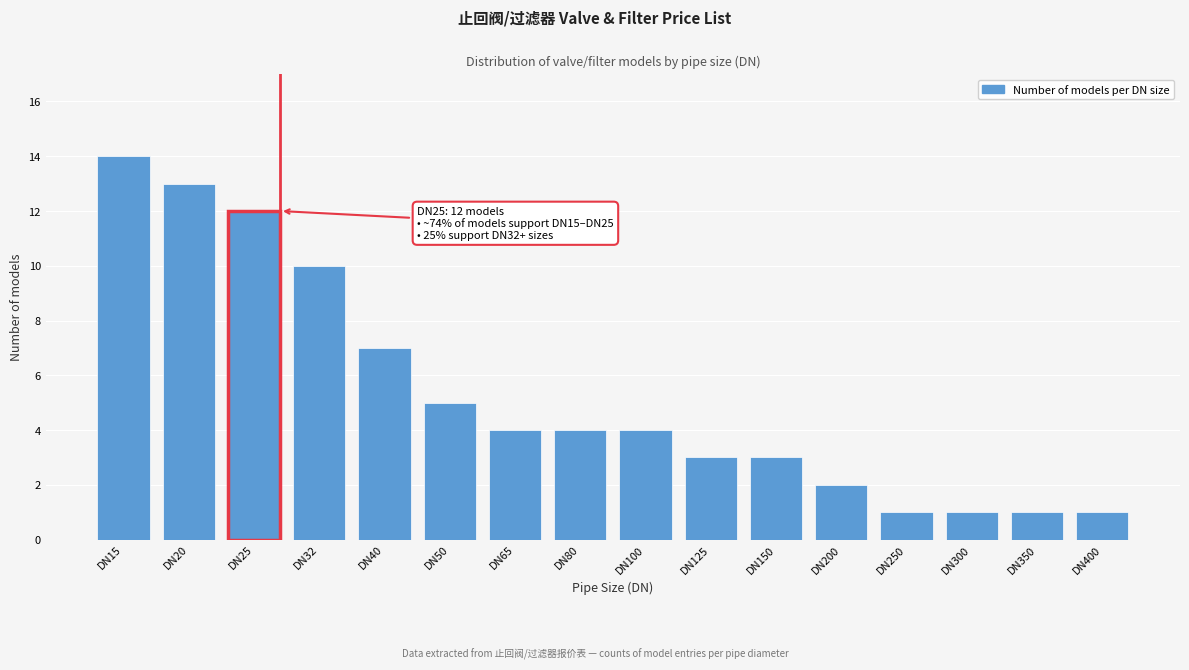

Reading left to right, extract all data points from this chart.

14	13	12	10	7	5	4	4	4	3	3	2	1	1	1	1